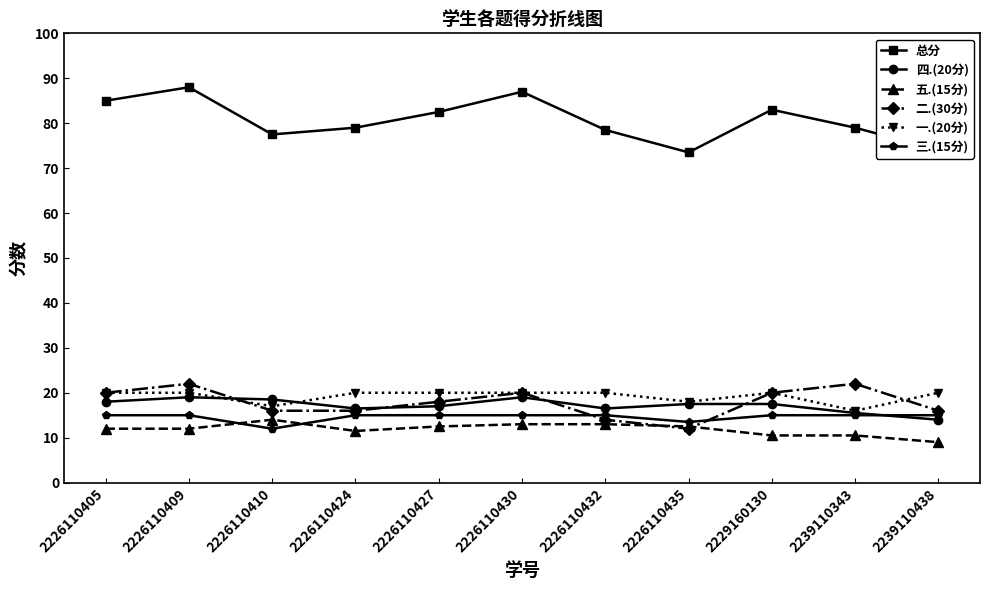

What is the value of the 总分 point at the 11th from the left?

74.0